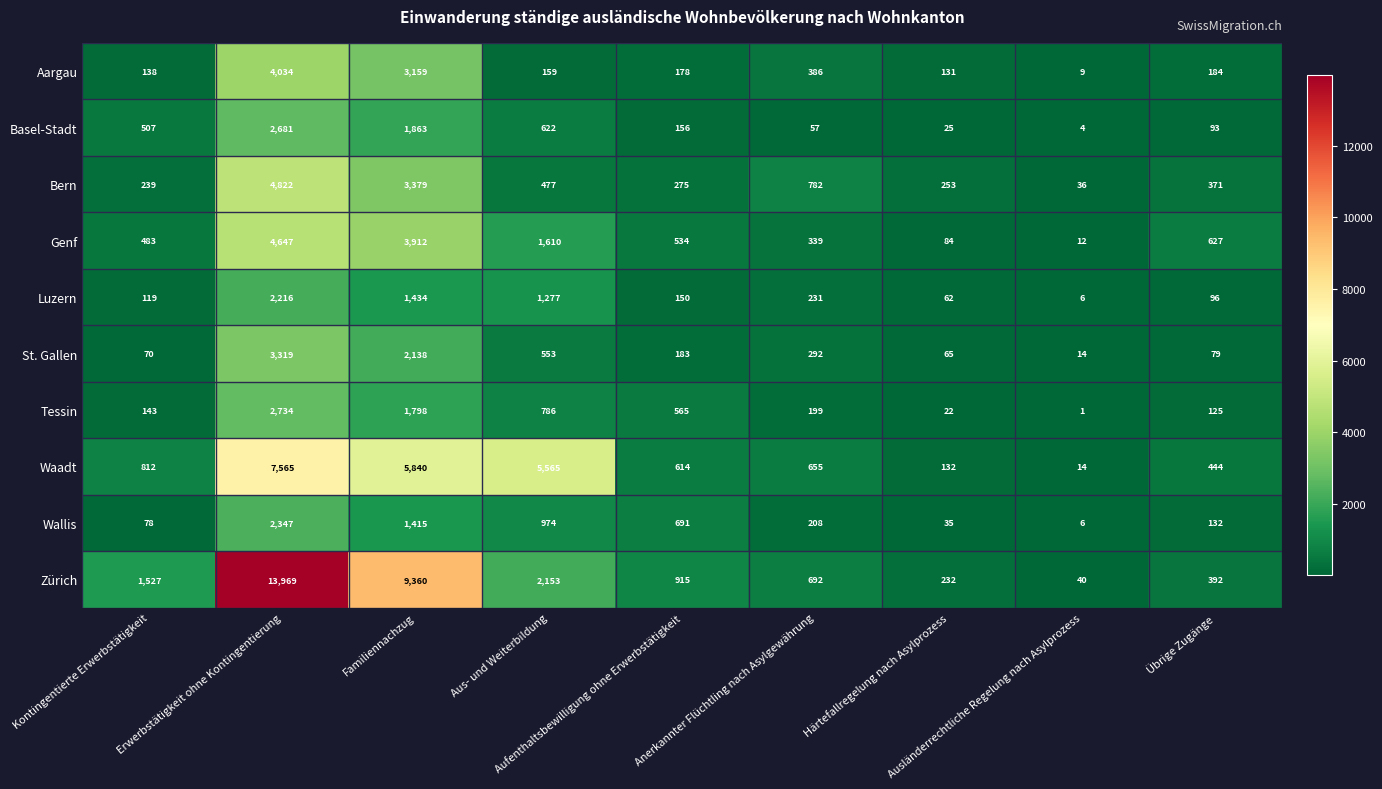

At which category is the sum across all series the highest?

Erwerbstätigkeit ohne Kontingentierung